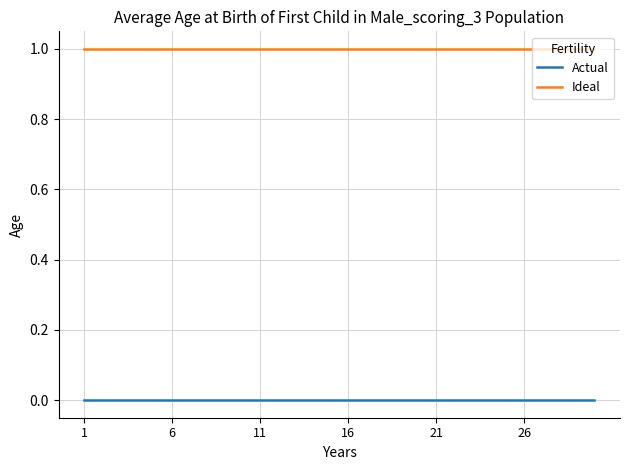

List the series in order of their peak value, highest first.

Ideal, Actual